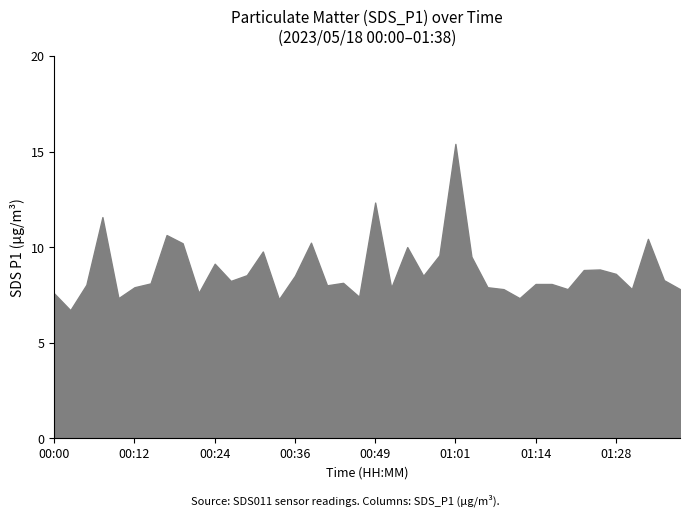

What is the smallest value displayed?

6.7